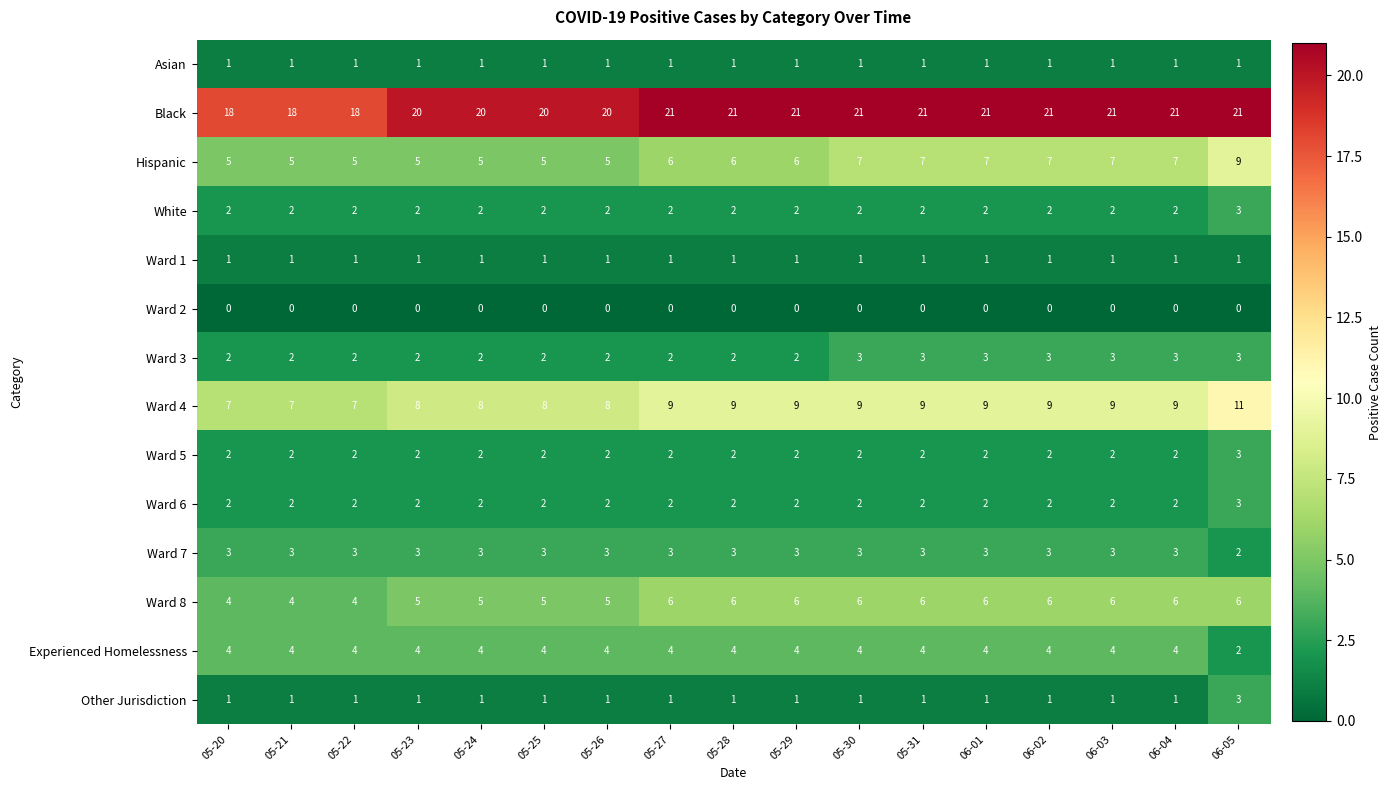

The value of Ward 1 at 05-27 is 1. True or false?

True